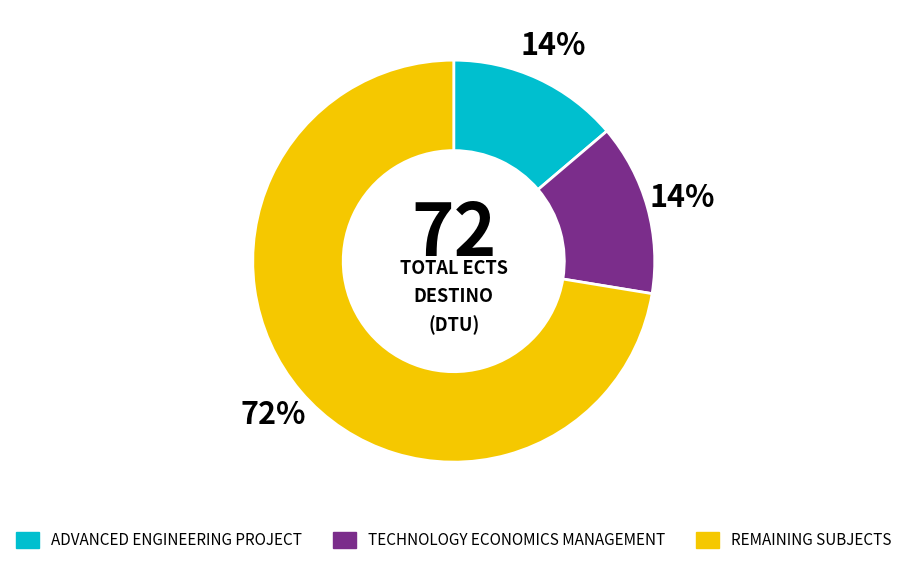

To the nearest percent, what is the combined percentage of ADVANCED ENGINEERING PROJECT and REMAINING SUBJECTS?

86%